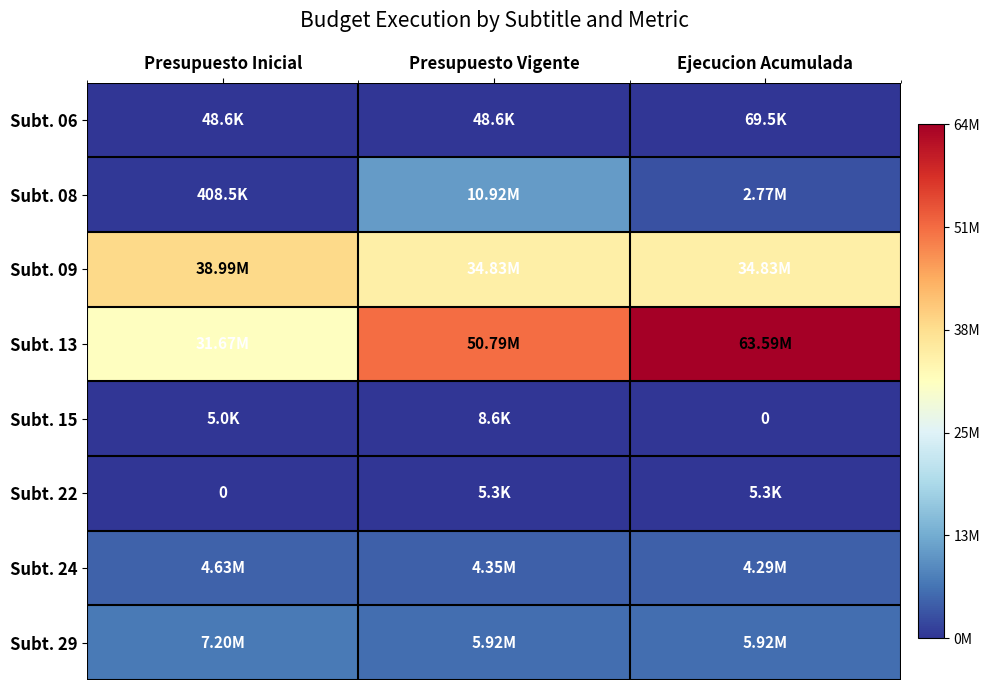

Which category has the lowest value across all series?

Ejecucion Acumulada